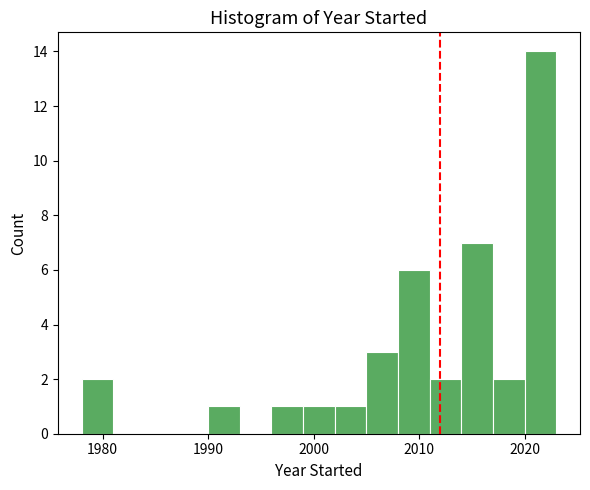

Around what value on the x-axis is the tallest bar? Give the approximate position of its centre, as read against the axis.

2022